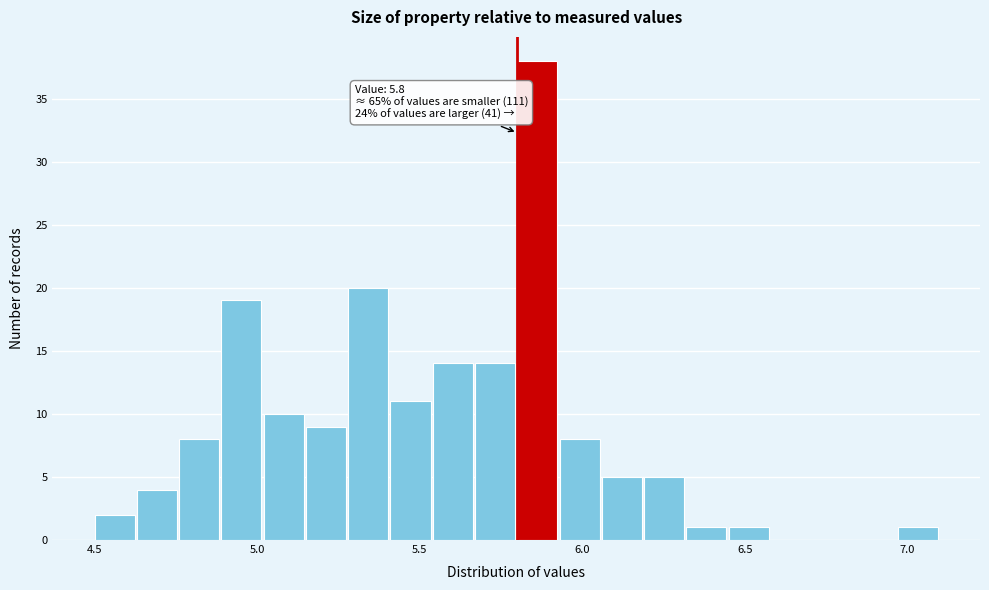

Read against the x-axis, roughly where is the centre of the tallest bar?

5.85